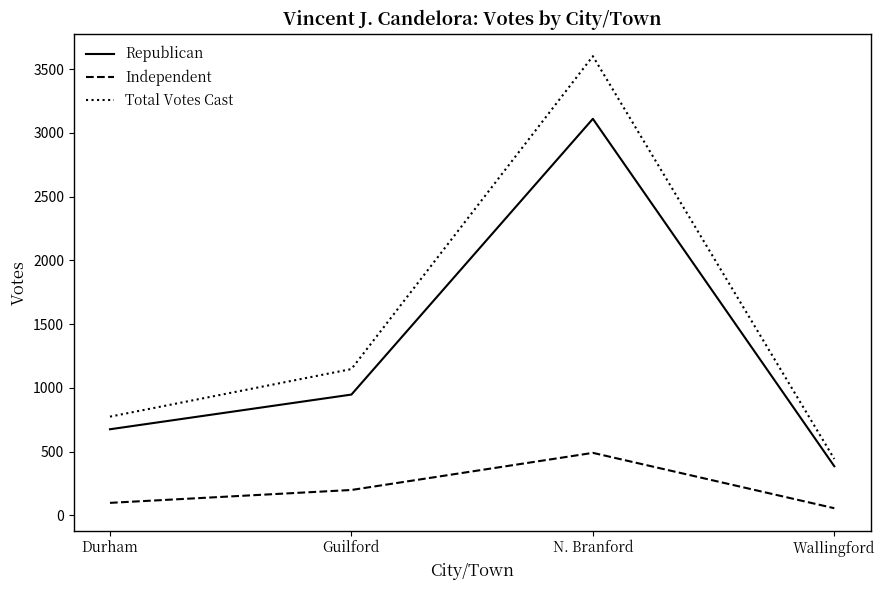

Which series has the largest total across all categories?

Total Votes Cast